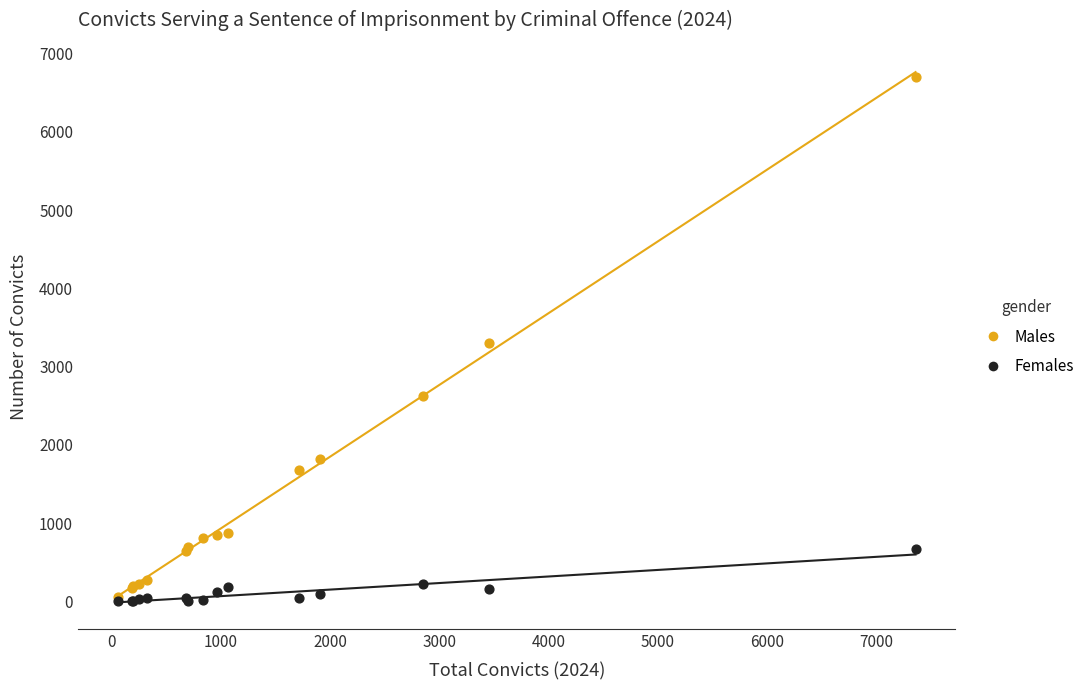

In the Males series, what Y value is closest to 3375?

3298